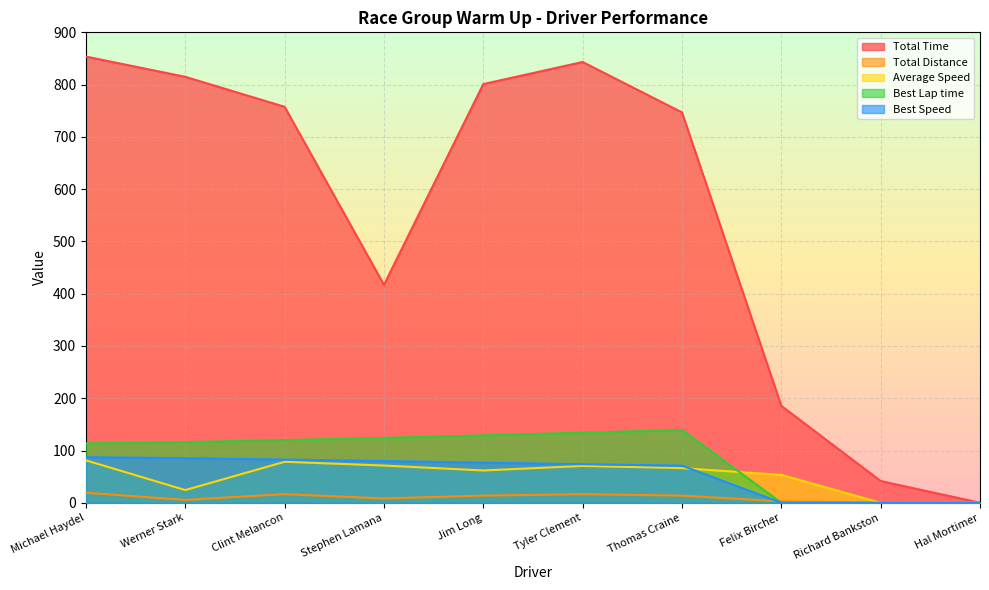

Which label corresponds to the largest value in the chart?

Michael Haydel